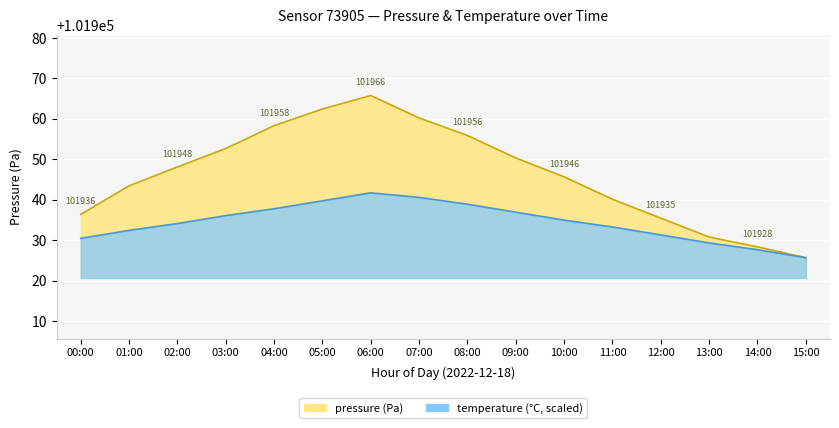

Where is pressure nearest to the value 101945?

10:00